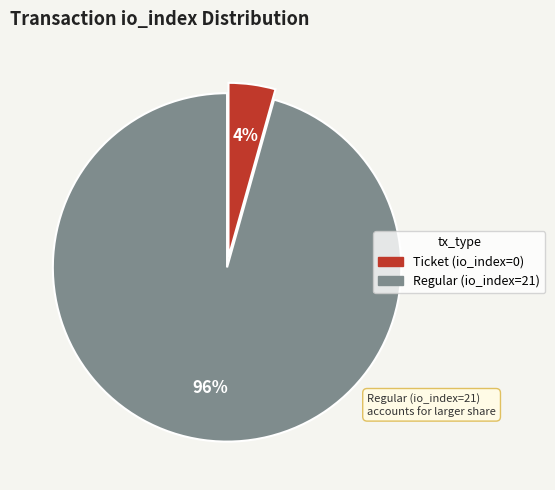

How many slices are in this pie chart?

2